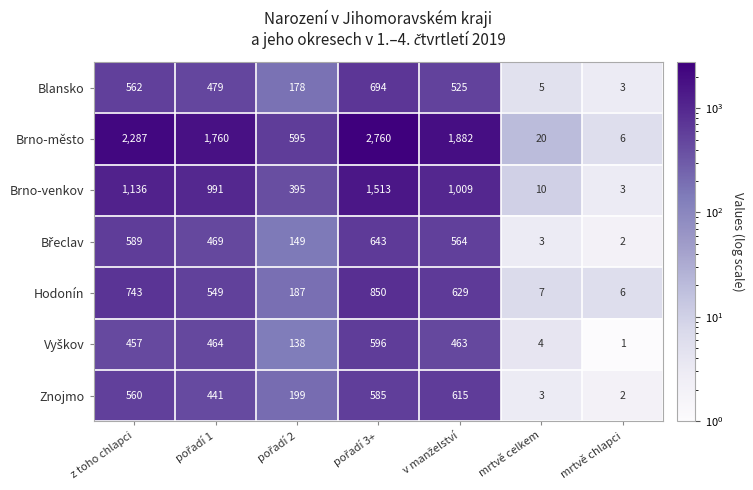

What is the lowest value of the Brno-město series?

6